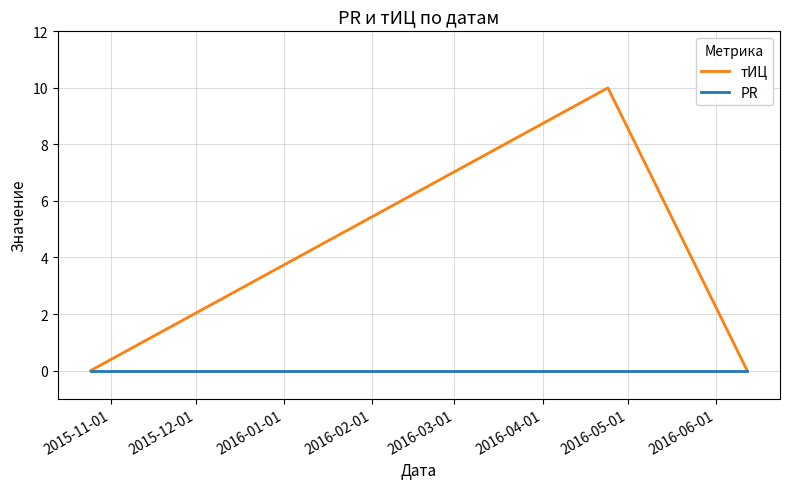

Count the number of categories in the chart.

3